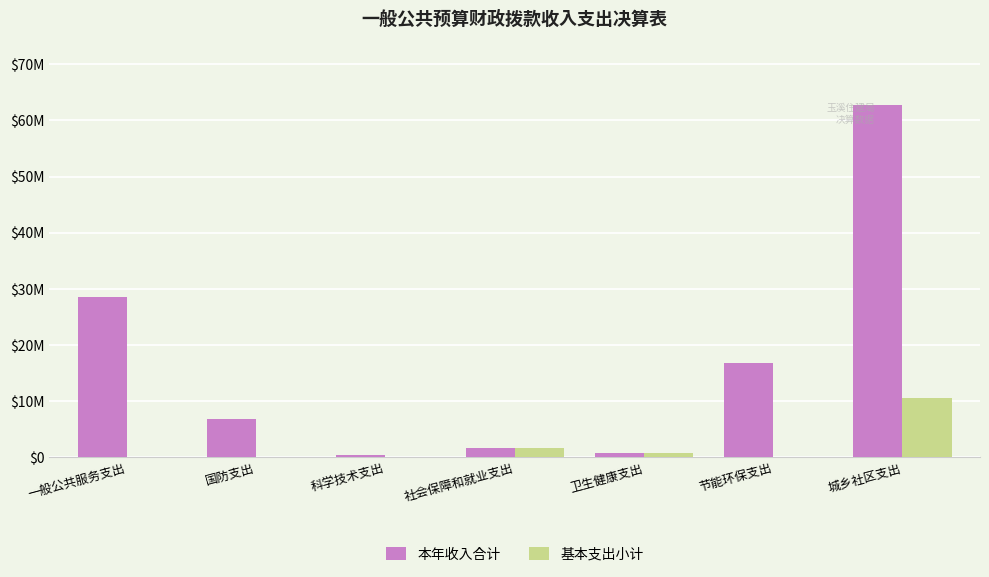

What is the total value across all series at 节能环保支出?

16900000.0